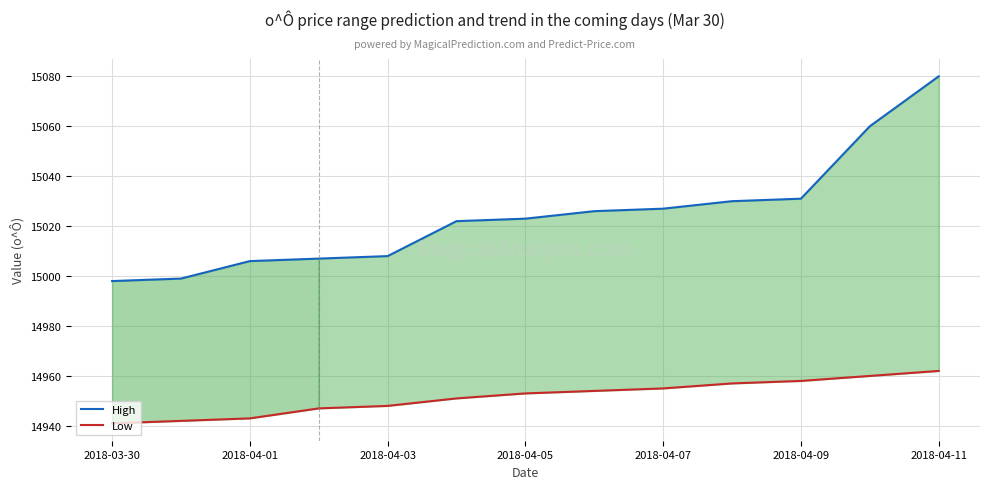

True or false: High and Low cross at least once.

False